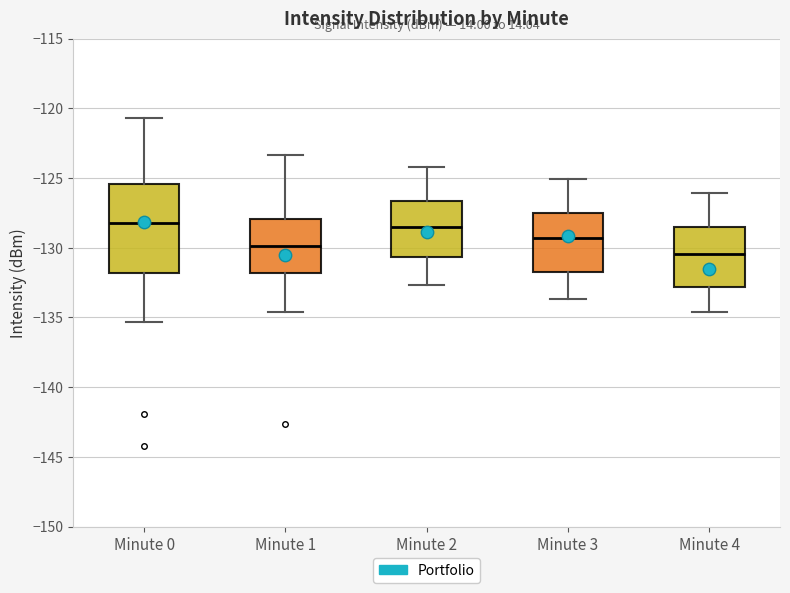

Where is the upper edge of the box for Minute 1 on the y-axis? The values are not printed on the chart, so give them approximately, as read against the axis.

-128.0